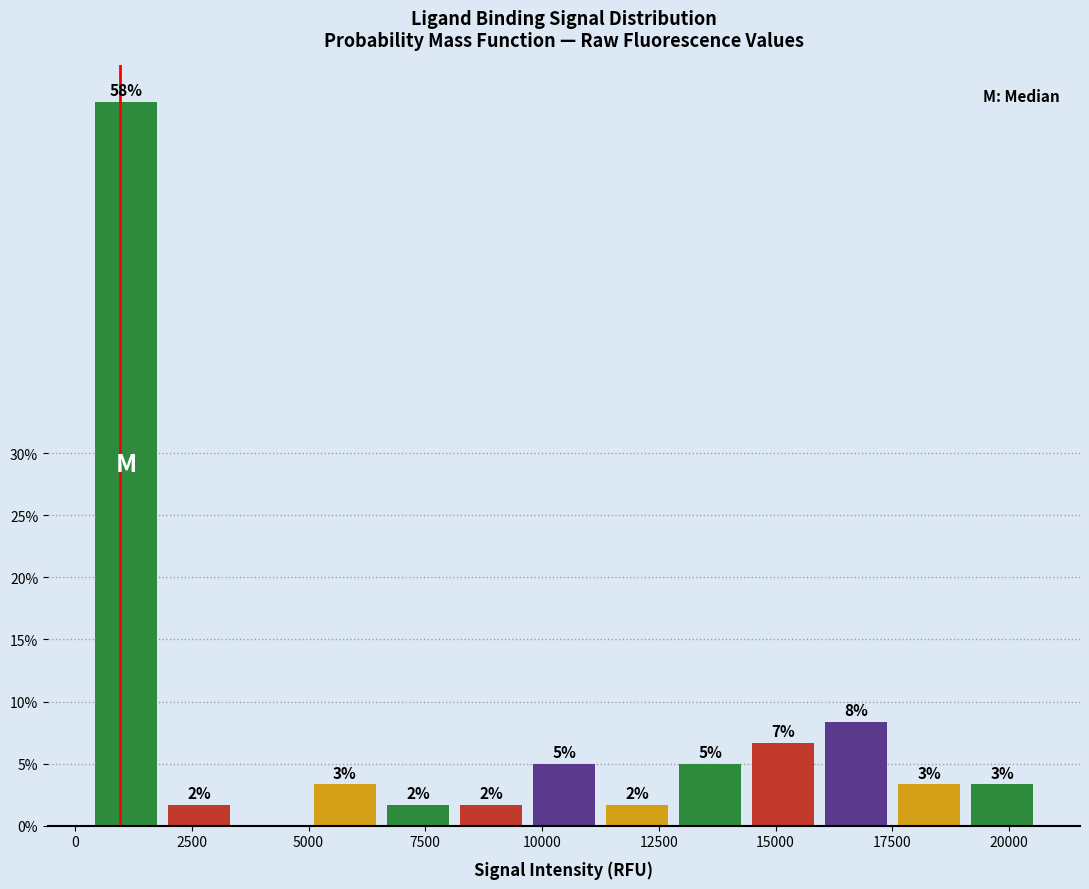

Read against the x-axis, roughly where is the centre of the tallest bar?

1000